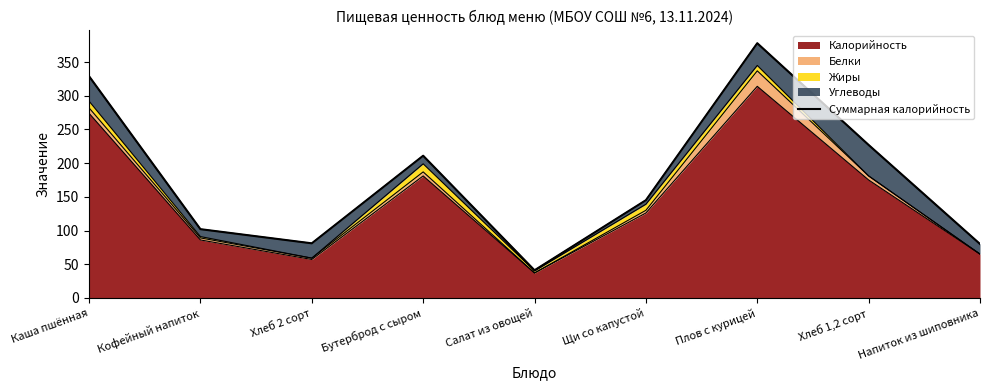

At which category does the data reach its first local peak?

Бутерброд с сыром